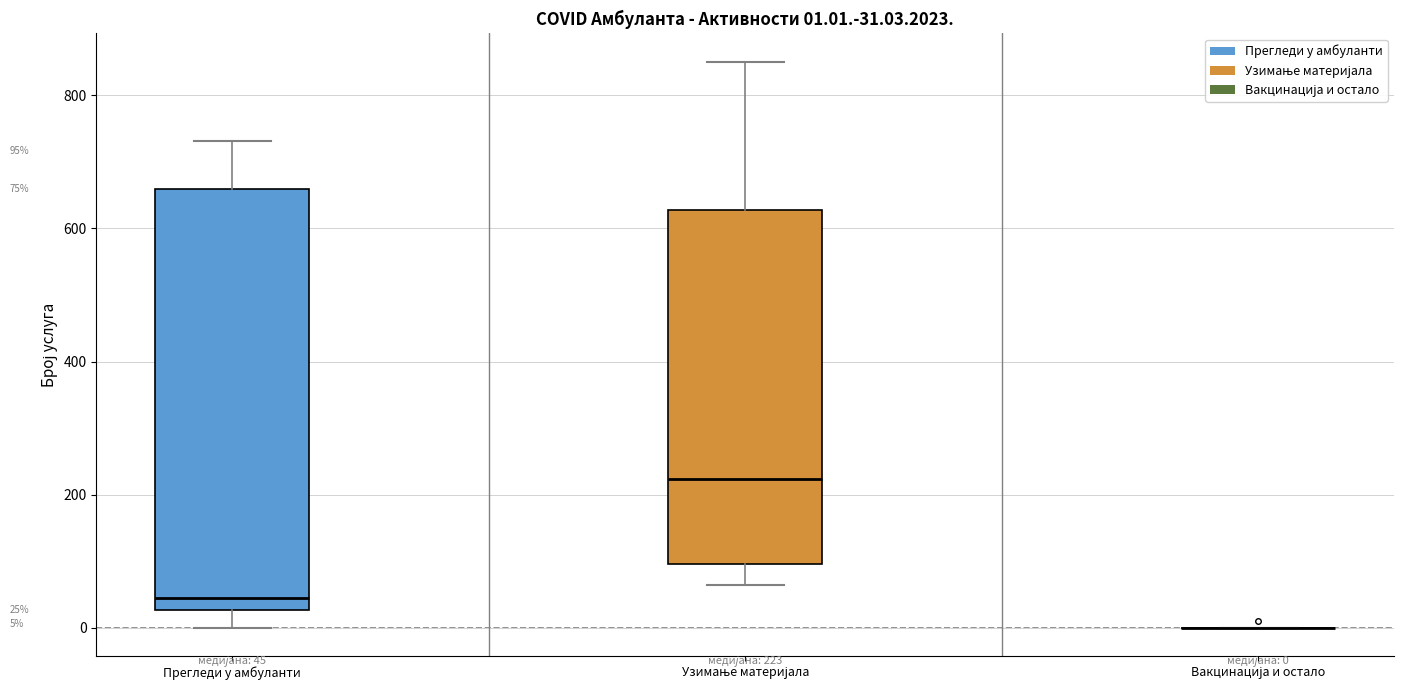

Comparing the boxes themselves (not the whiskers), which one is the tallest?

Прегледи у амбуланти